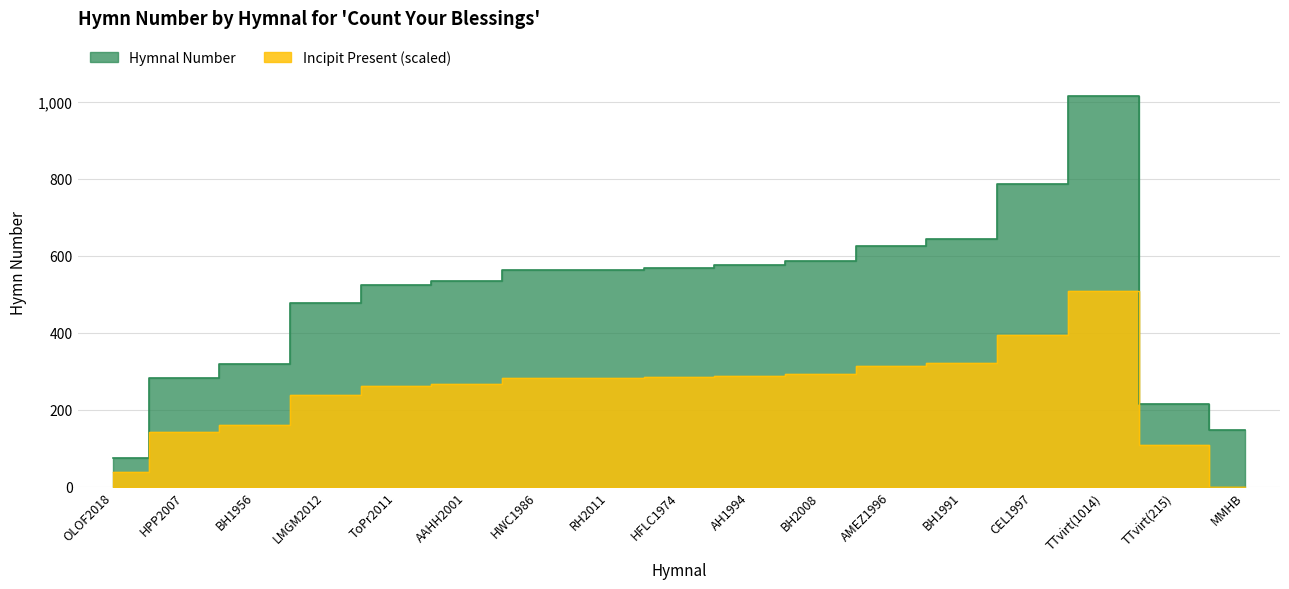

Rank the categories by value from highest to lowest.

TTvirt(1014), CEL1997, BH1991, AMEZ1996, BH2008, AH1994, HFLC1974, RH2011, HWC1986, AAHH2001, ToPr2011, LMGM2012, BH1956, HPP2007, TTvirt(215), MMHB, OLOF2018